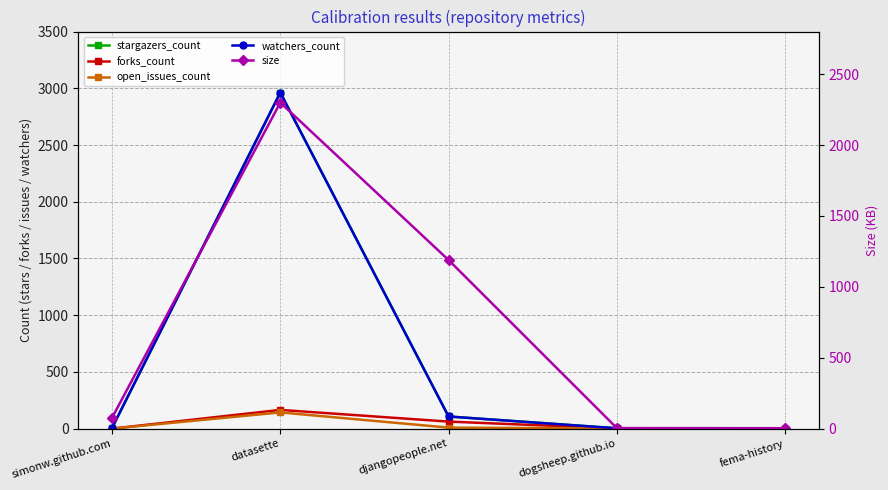

What is the average value of the size series?

714